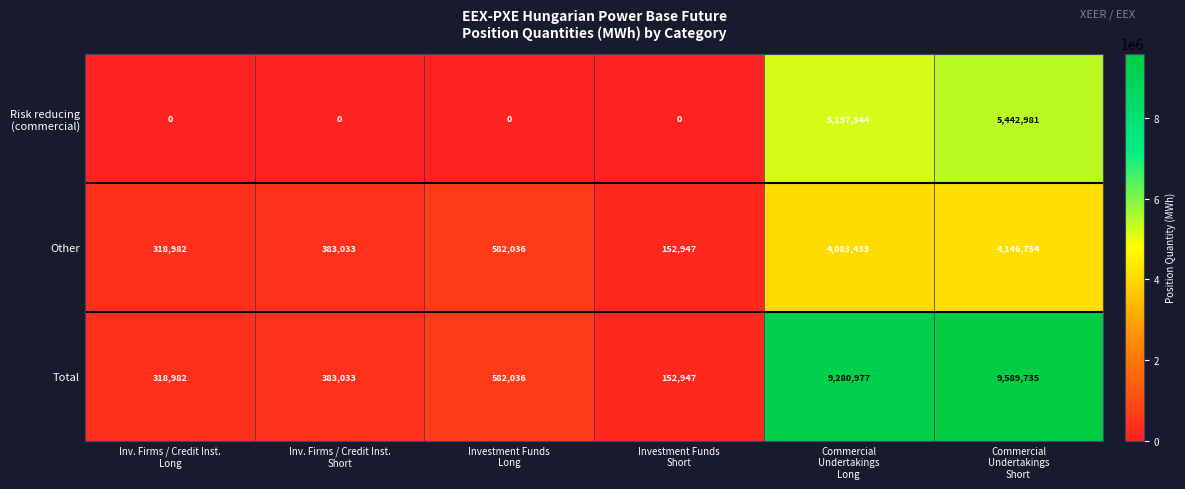

Which series has the largest range (max minus min)?

Total